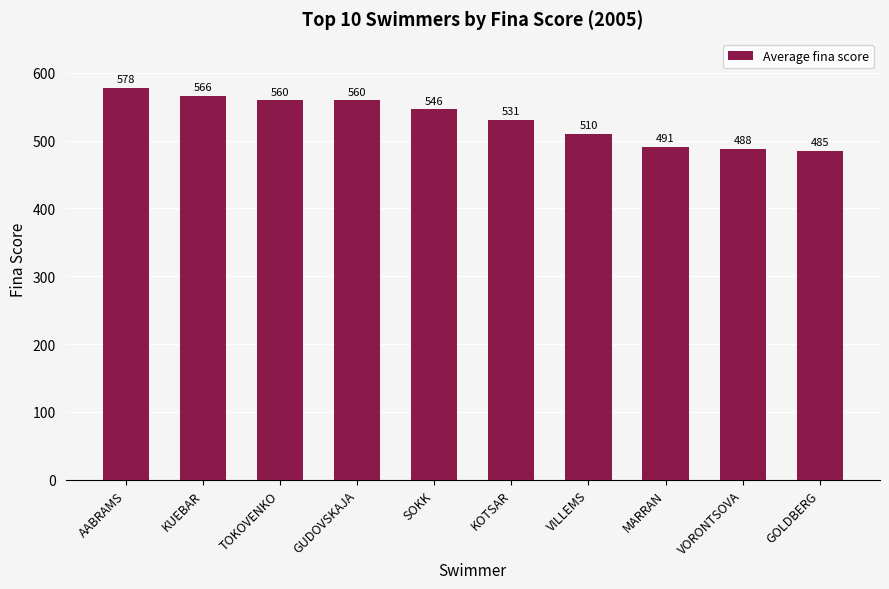

What is the value of the 3rd bar from the left?

560